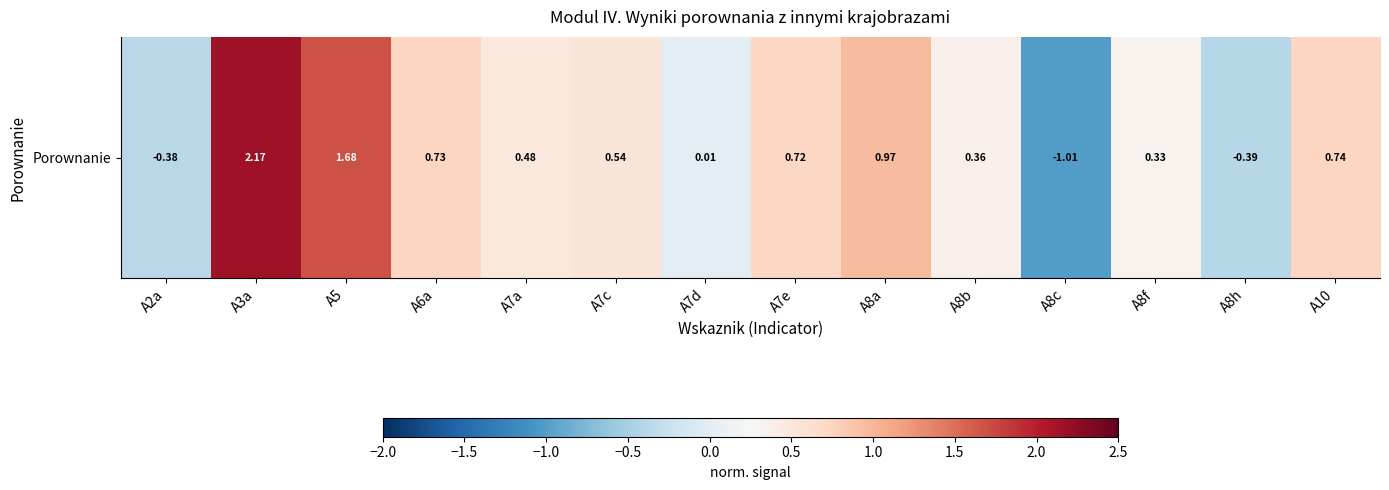

Read the value at A5.

1.7